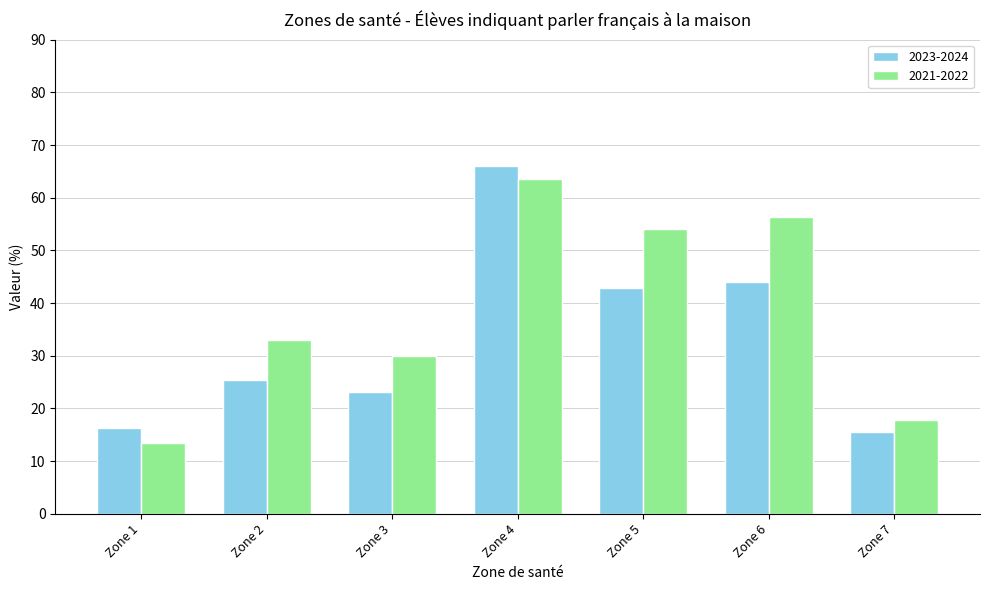

Count the number of categories in the chart.

7